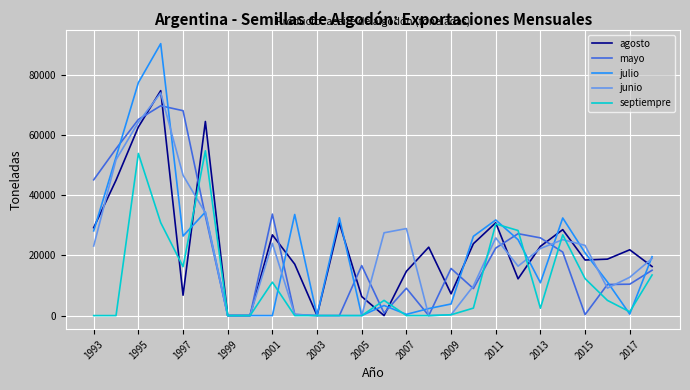

True or false: agosto and junio cross at least once.

True